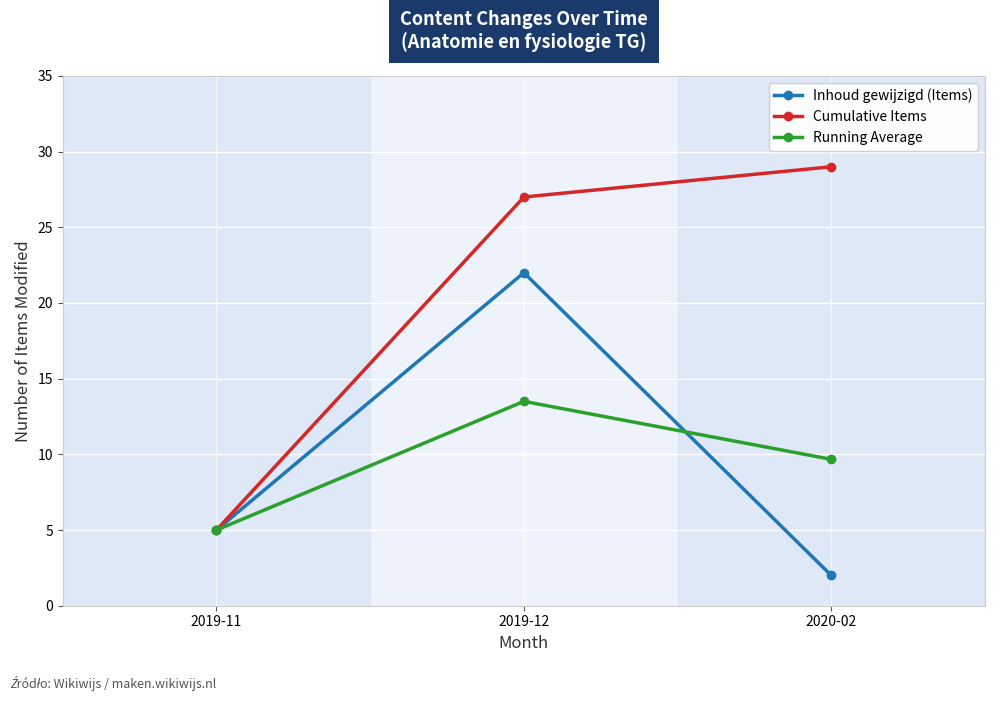

What is the label of the 1st point from the left?

2019-11